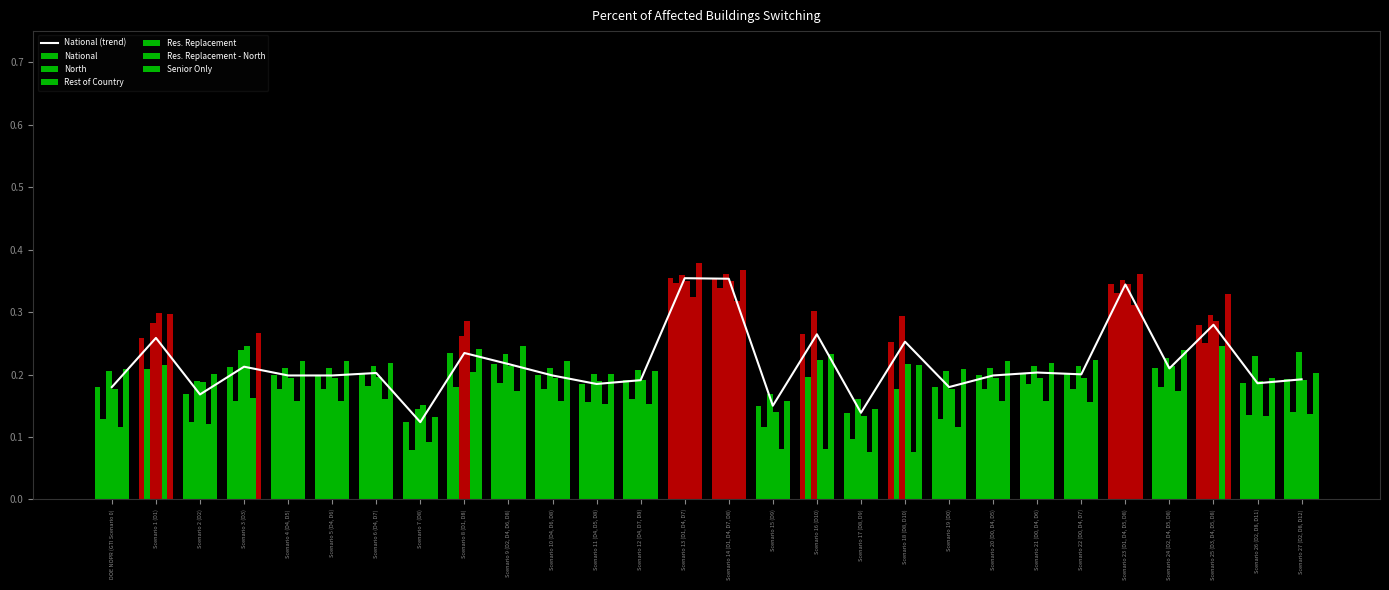

True or false: Senior Only has a value of 0.1 at Scenario 17 (D8, D9).

True